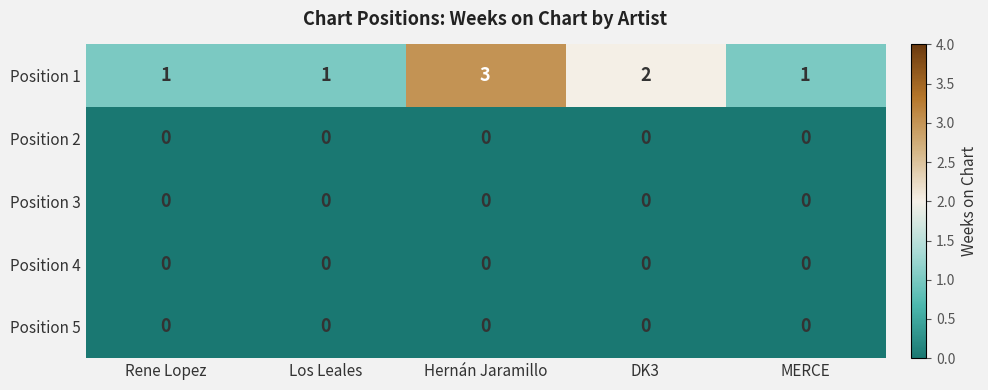

What is the difference between the highest and lowest values at DK3?

2